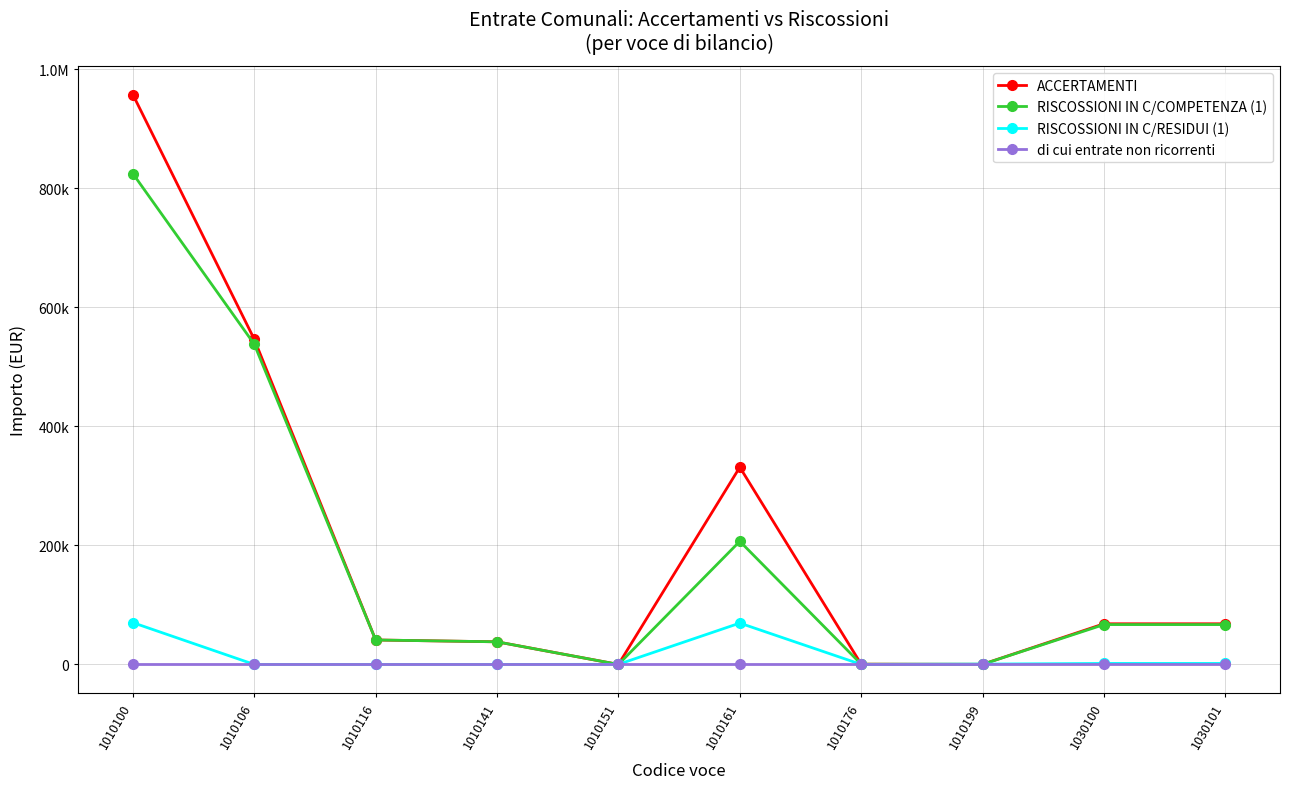

What are all the series names shown in the legend?

ACCERTAMENTI, RISCOSSIONI IN C/COMPETENZA (1), RISCOSSIONI IN C/RESIDUI (1), di cui entrate non ricorrenti